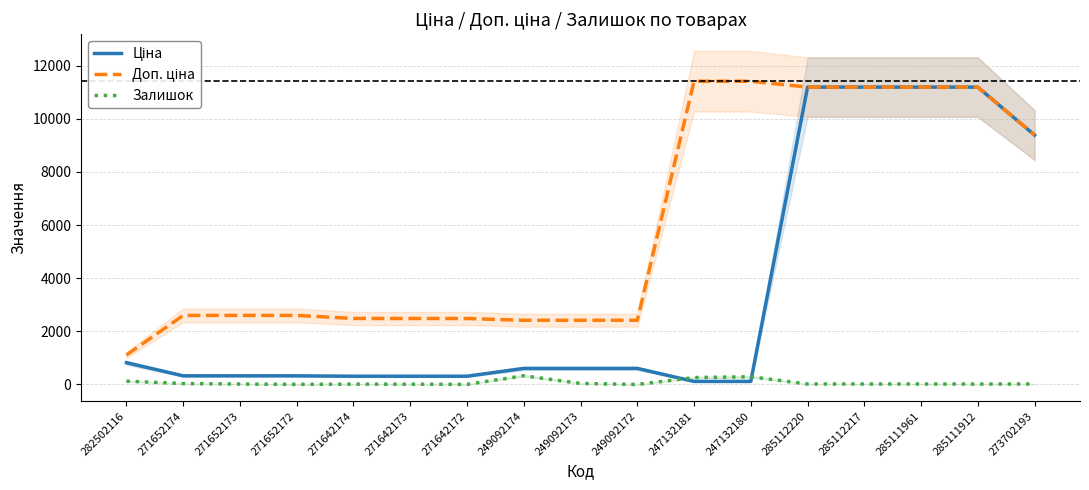

How many values in Залишок are above zero?

16